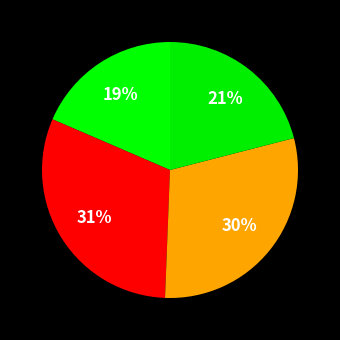

How many segments does this pie chart have?

4